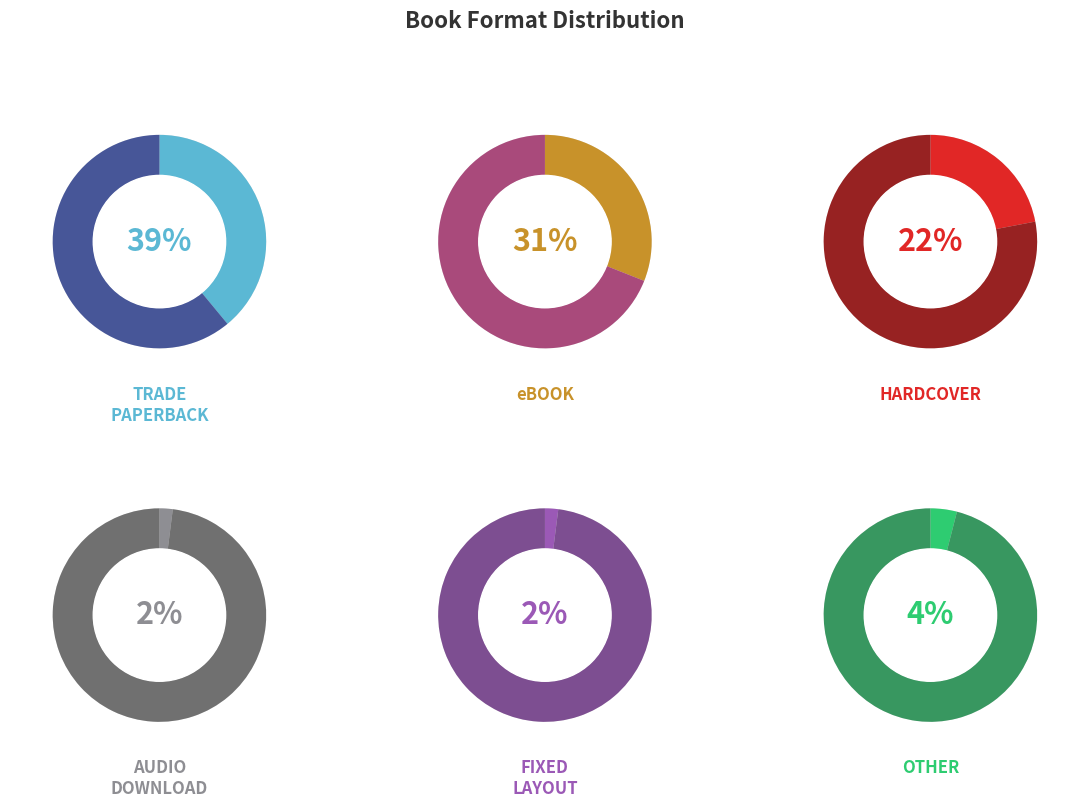

Rank the categories by value from lowest to highest.

Audio Download, Fixed Layout eBook, Other, Hardcover, eBook, Trade Paperback